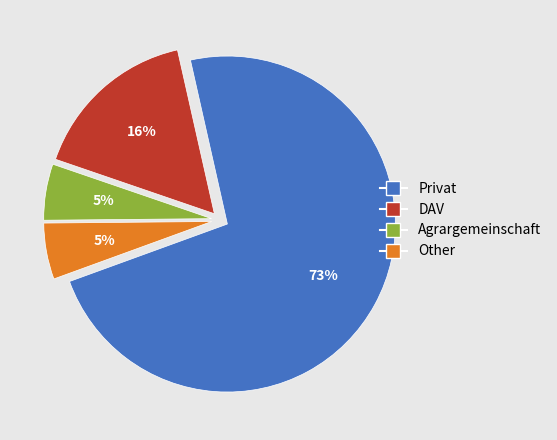

To the nearest percent, what is the average slice percentage?

25%